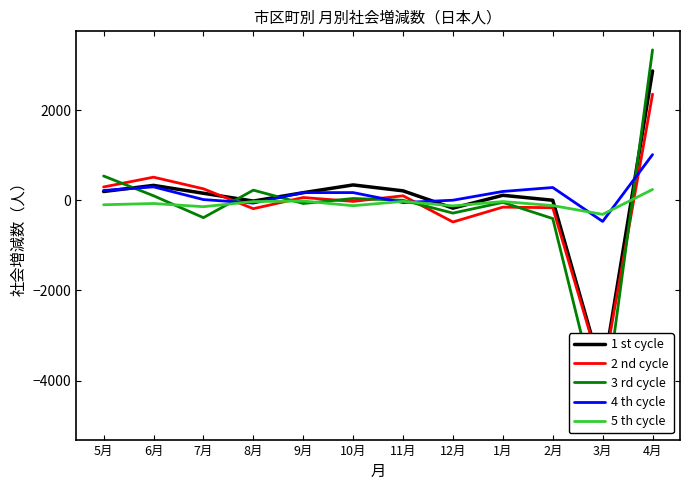

Where does the 4 th cycle series first go above 170?

5月